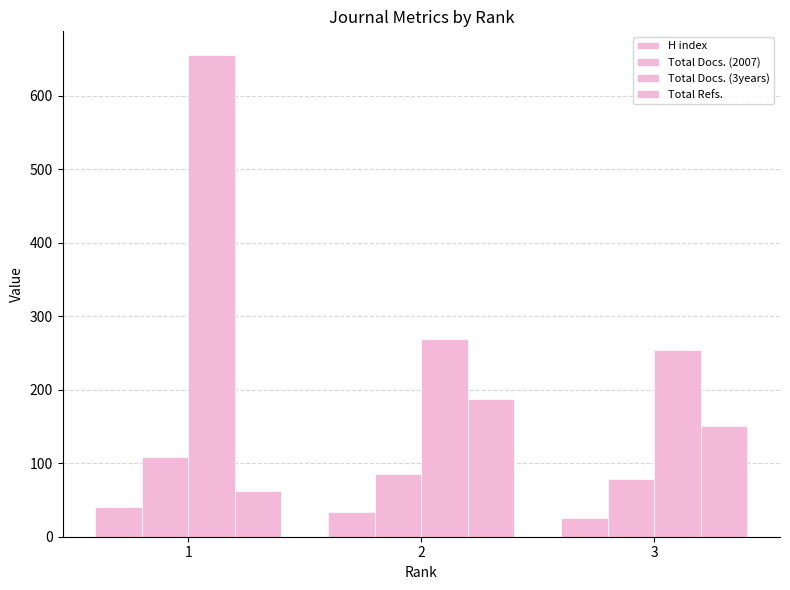

At 2, list the series in order from largest to smallest.

Total Docs. (3years), Total Refs., Total Docs. (2007), H index